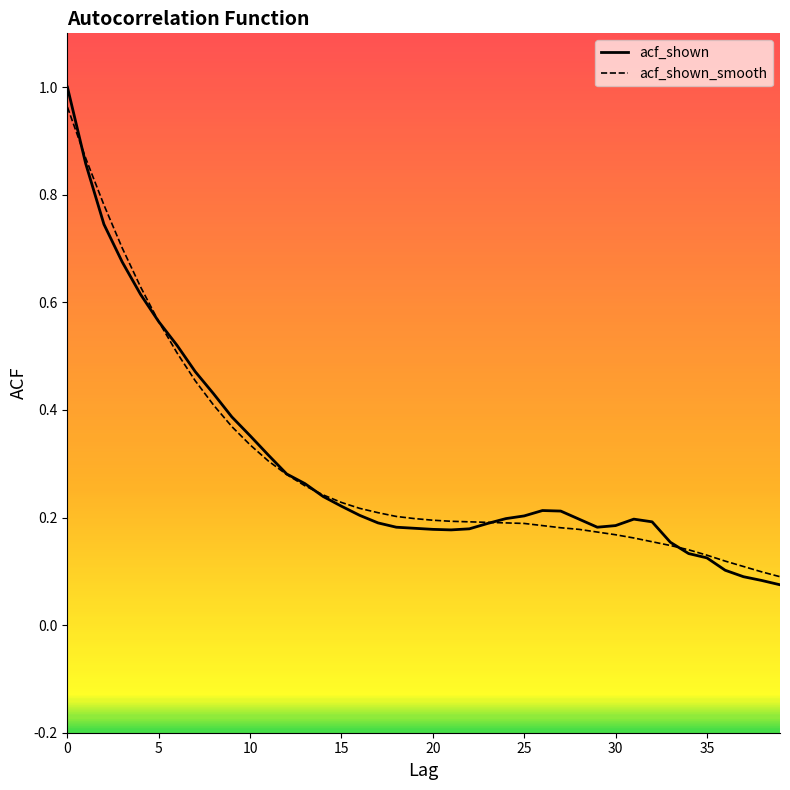

At how many categories does at least one series exceed 0?

40